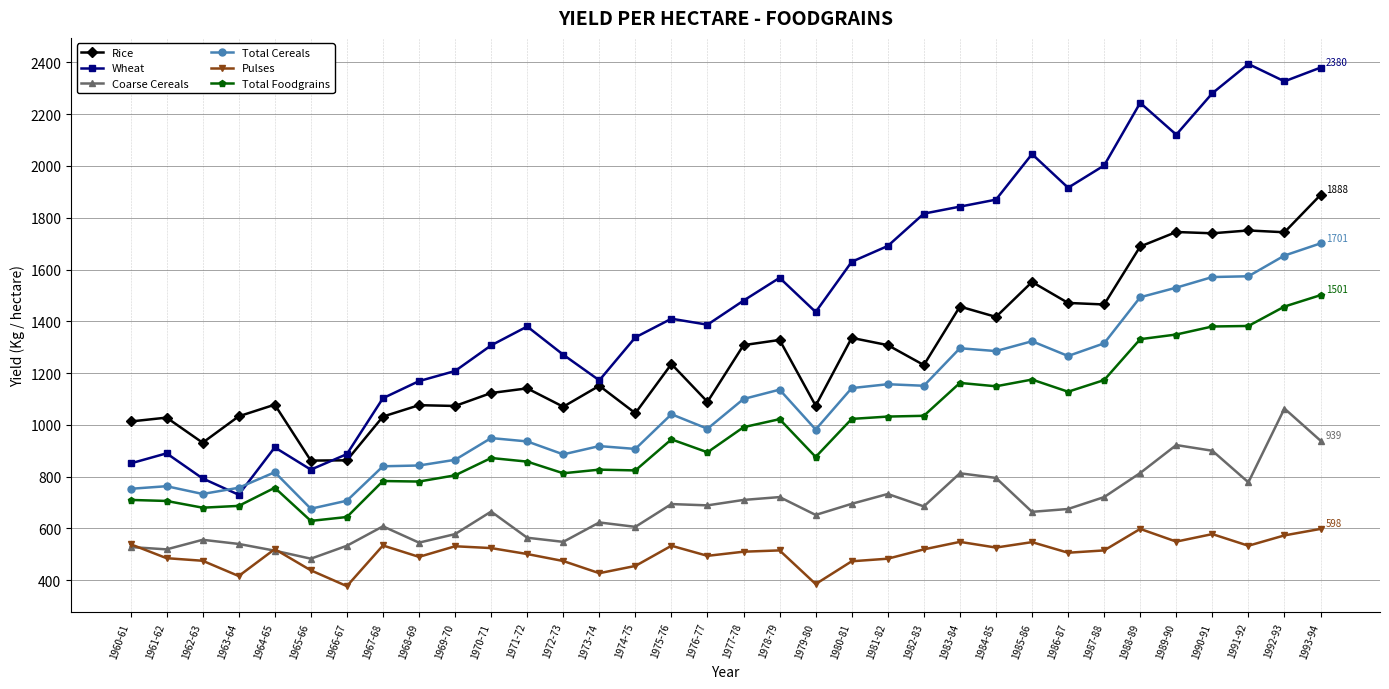

Where is the first local minimum for Wheat?

1963-64